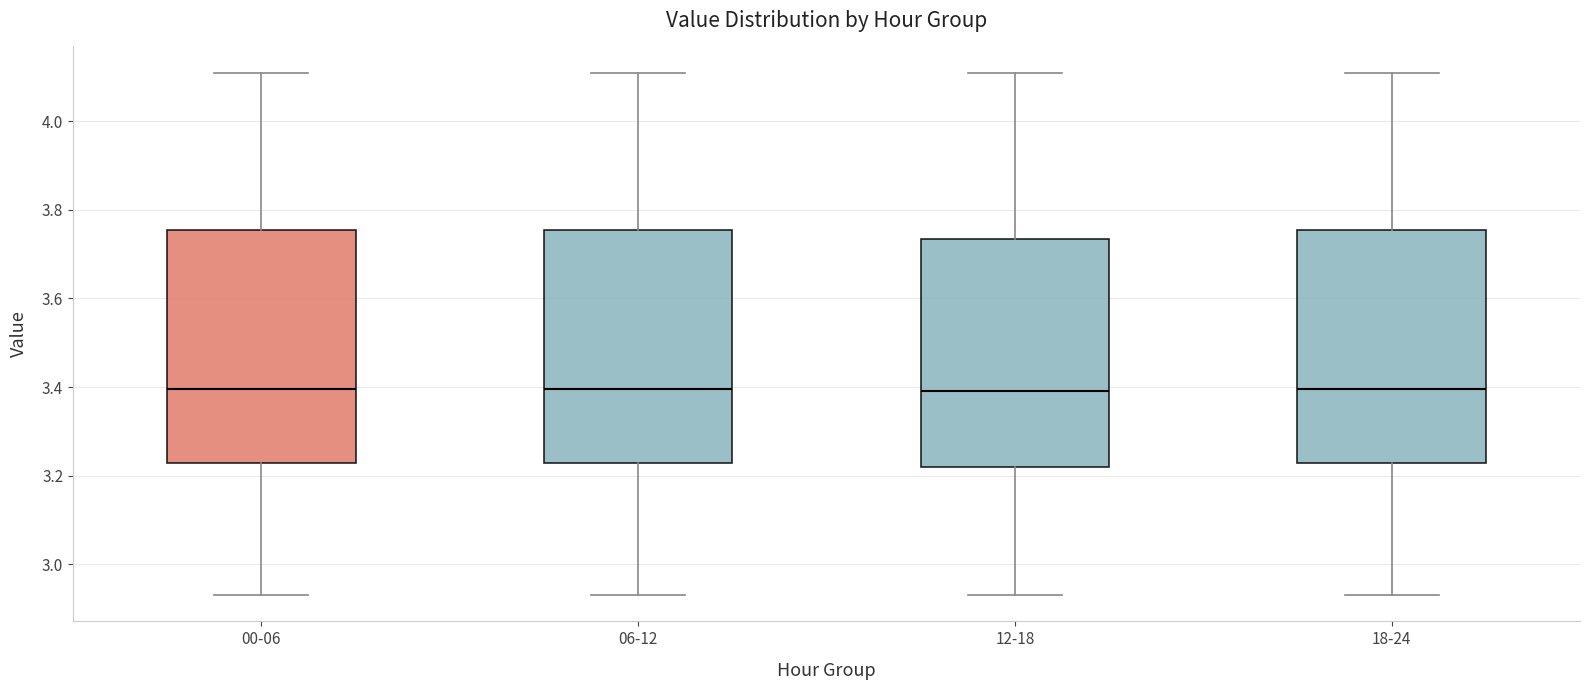

Reading left to right, transcribe this box plot: for each box, give where its median line is, the range the box spans, and where its two whiskers end, as read against the y-axis. The values are not printed on the chart, so give them approximately, as read against the axis.

00-06: median 3.40, box 3.22 to 3.76, whiskers 2.94 to 4.12
06-12: median 3.40, box 3.22 to 3.76, whiskers 2.94 to 4.12
12-18: median 3.40, box 3.22 to 3.74, whiskers 2.94 to 4.12
18-24: median 3.40, box 3.22 to 3.76, whiskers 2.94 to 4.12